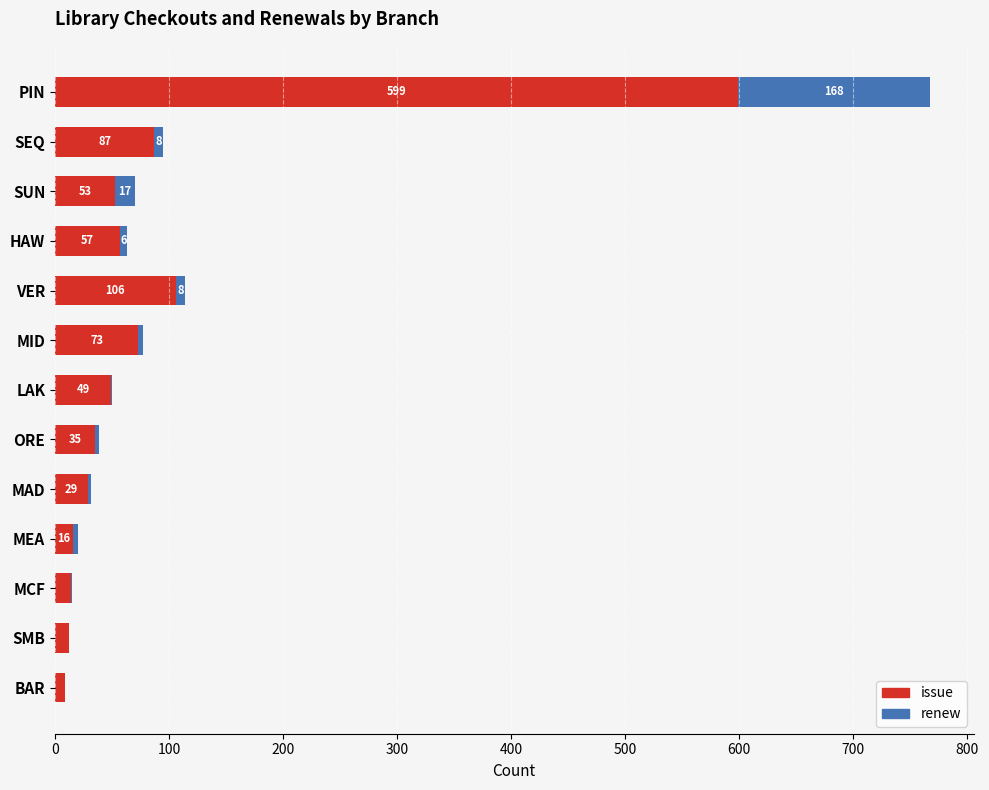

At which category is the sum across all series the highest?

PIN